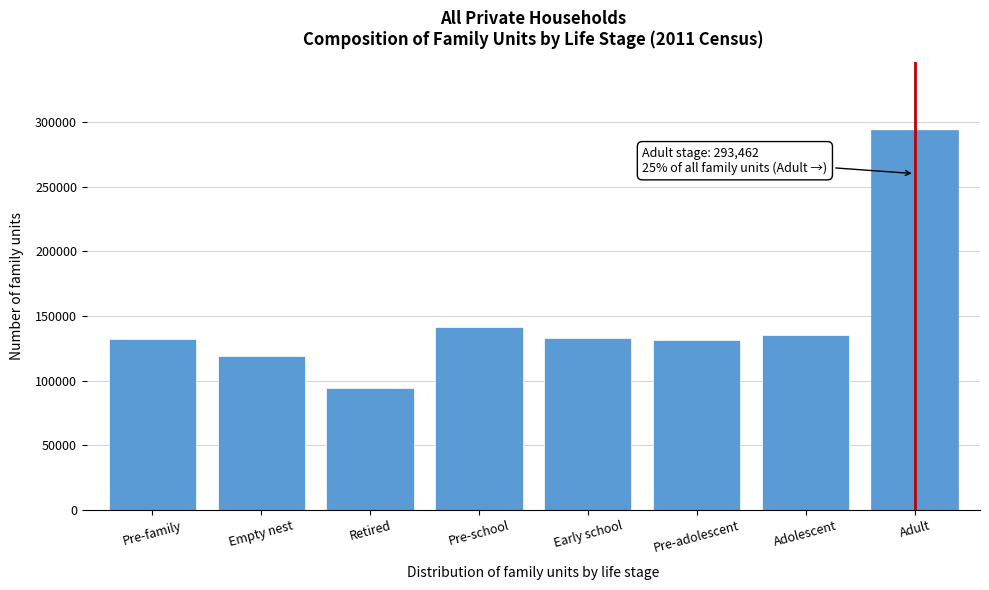

What value does the data have at Early school?

133003